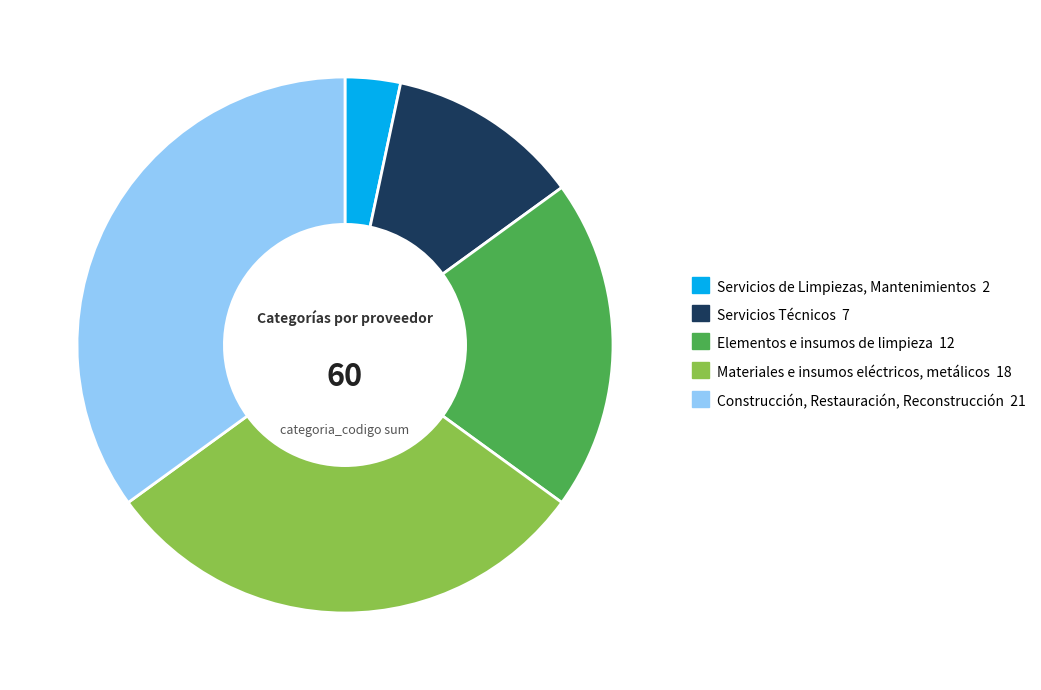

Approximately how many times larger is the value at Materiales e insumos eléctricos, metálicos compared to Servicios de Limpiezas, Mantenimientos?

9.0